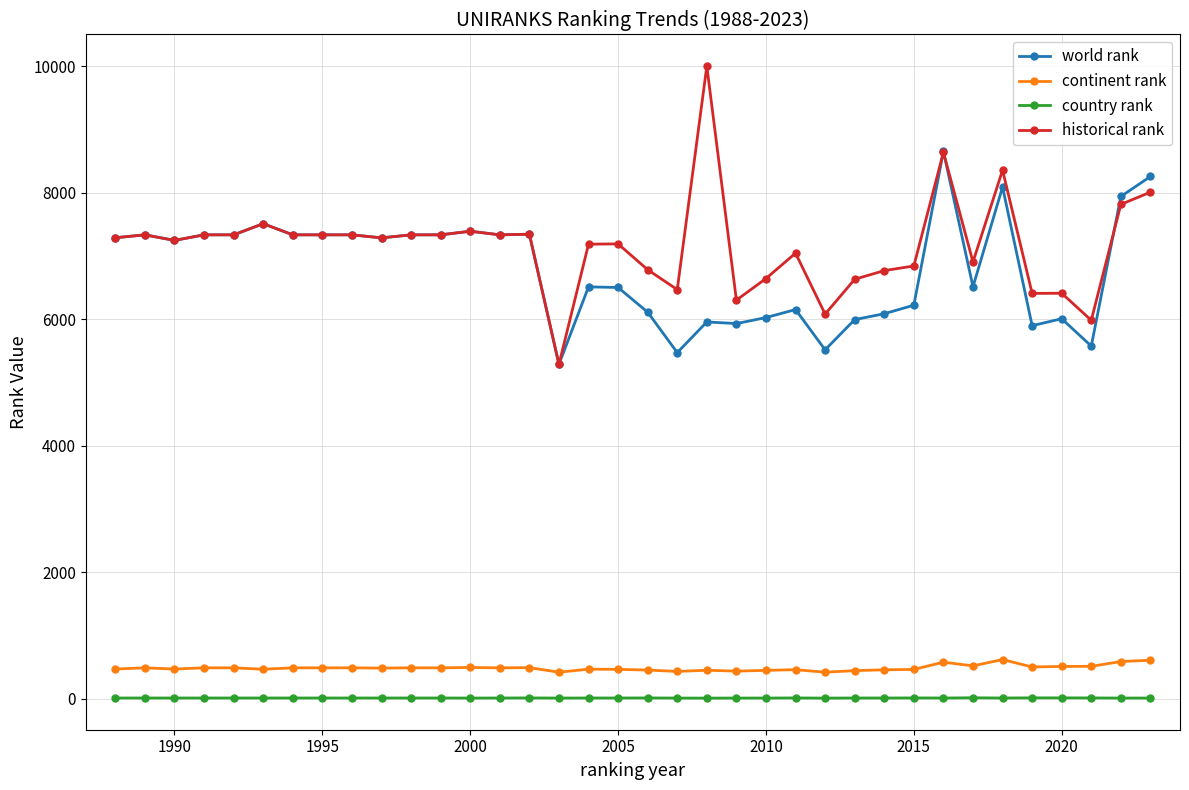

List the series in order of their peak value, lowest first.

country rank, continent rank, world rank, historical rank